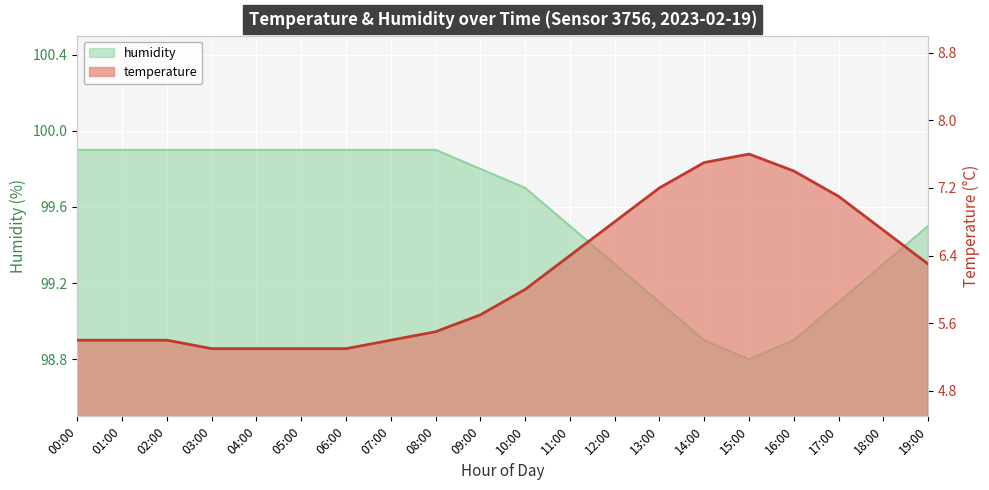

Is the value of humidity at 14:00 greater than the value of temperature at 11:00?

Yes